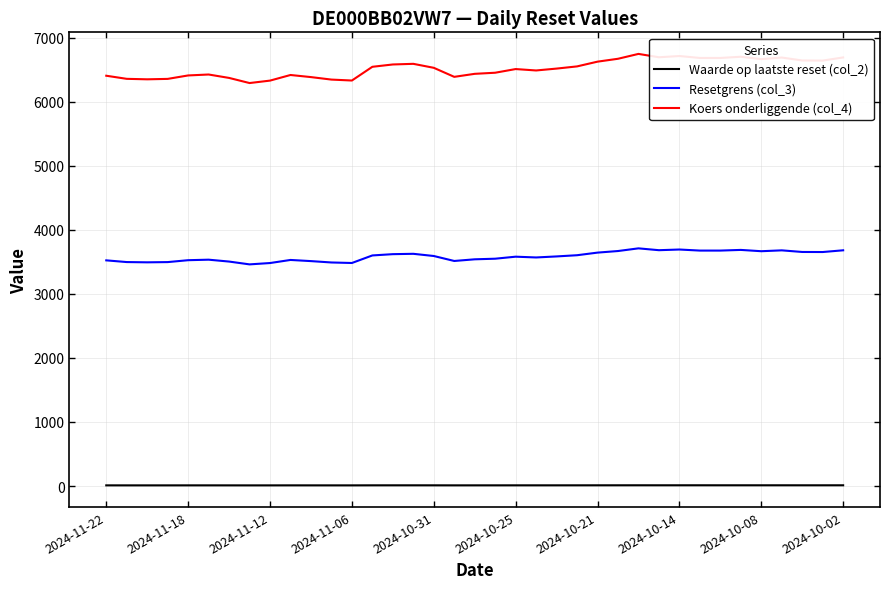

Which series has the widest spread of values?

Koers onderliggende (col_4)